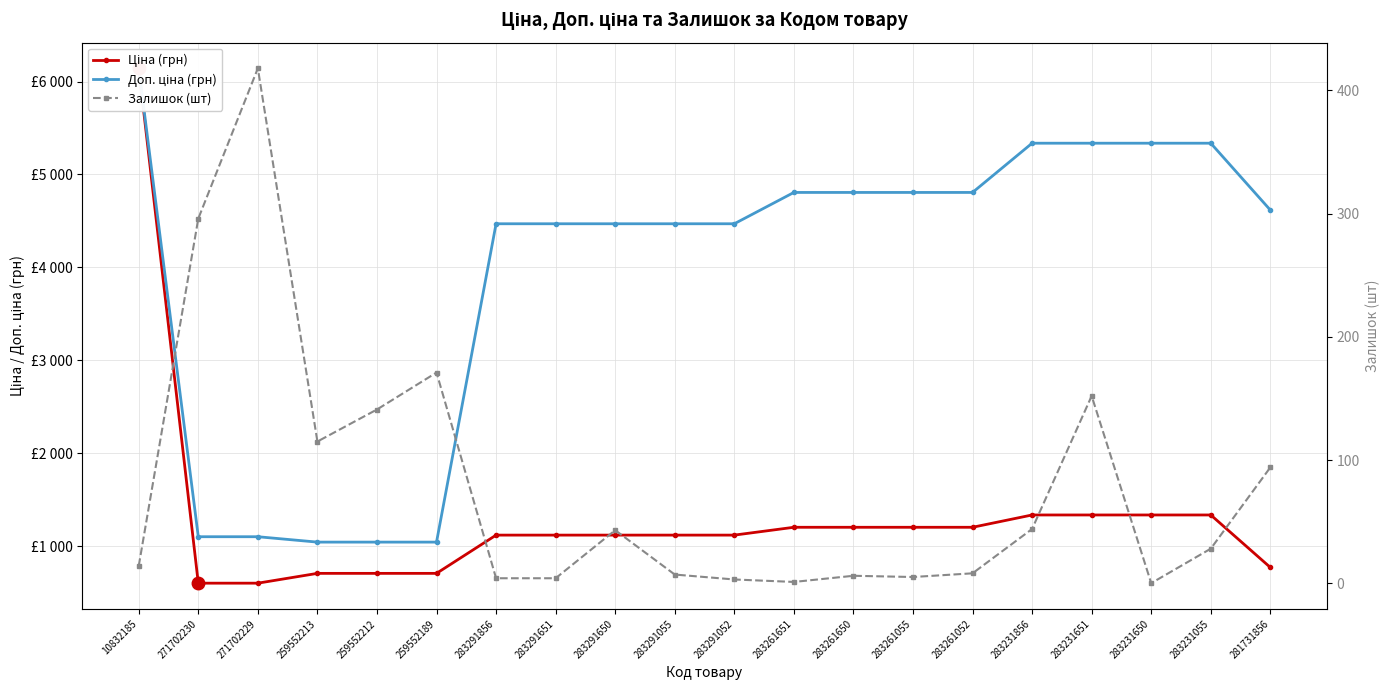

Does the chart display data point markers on the line(s)?

Yes